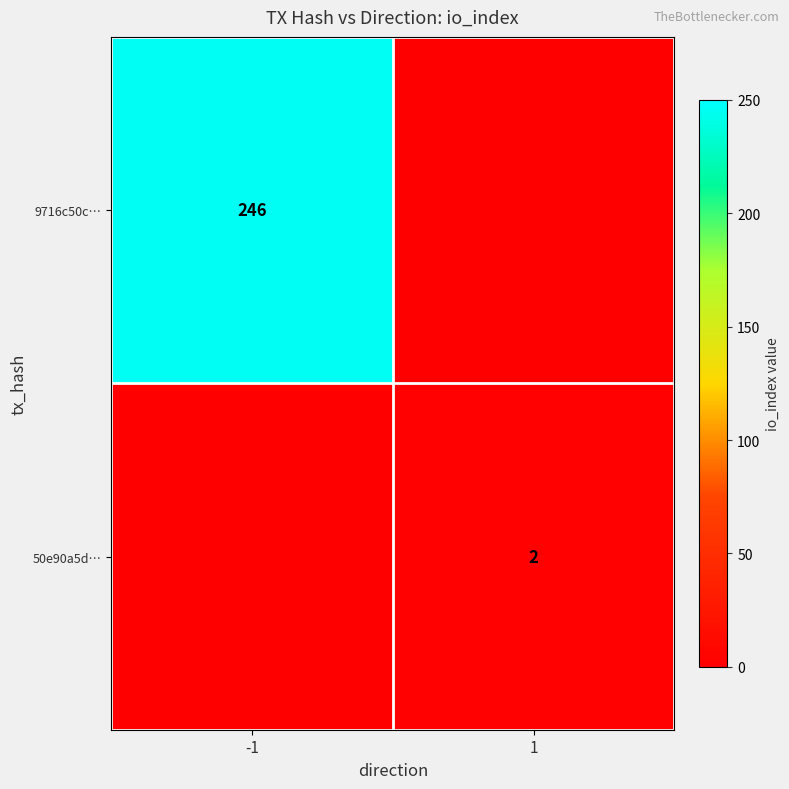

How many categories are shown in the chart?

2